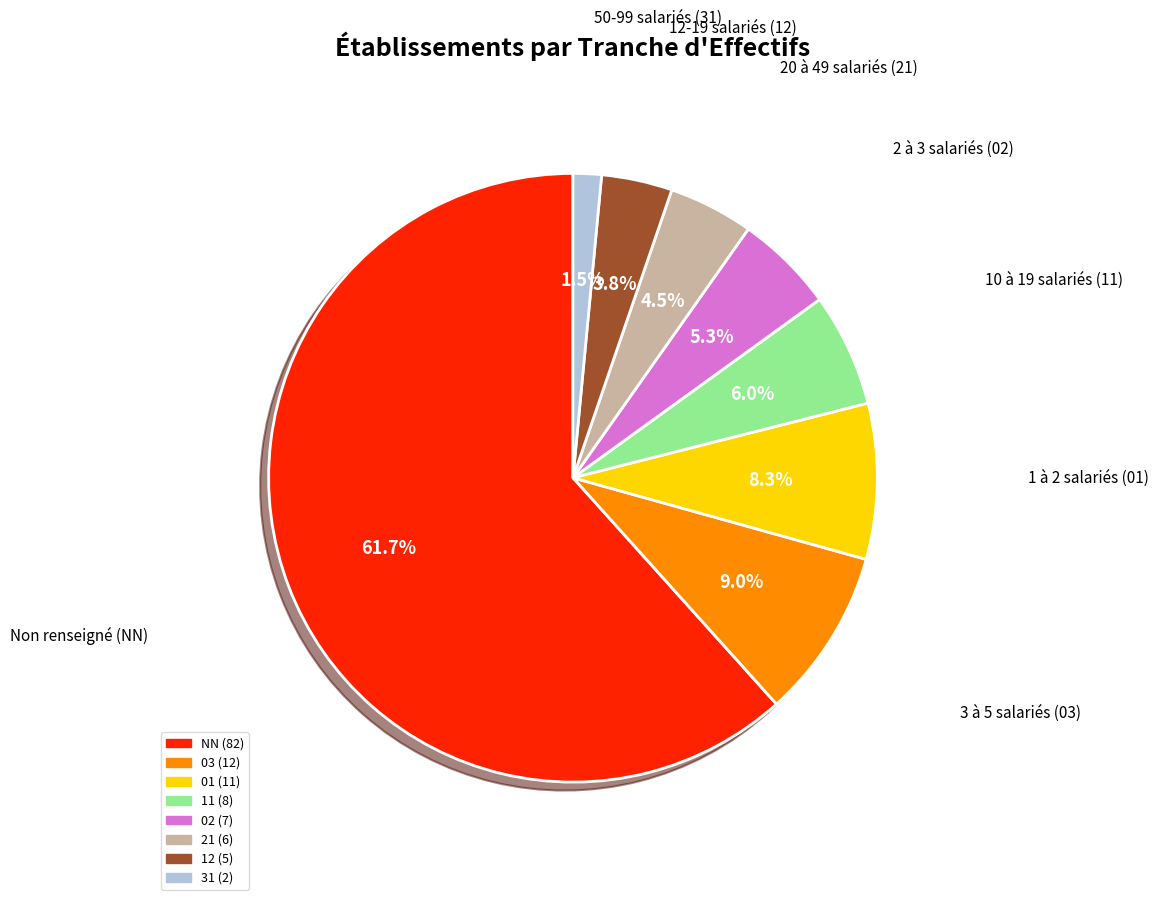

Does any single category account for the majority?

Yes